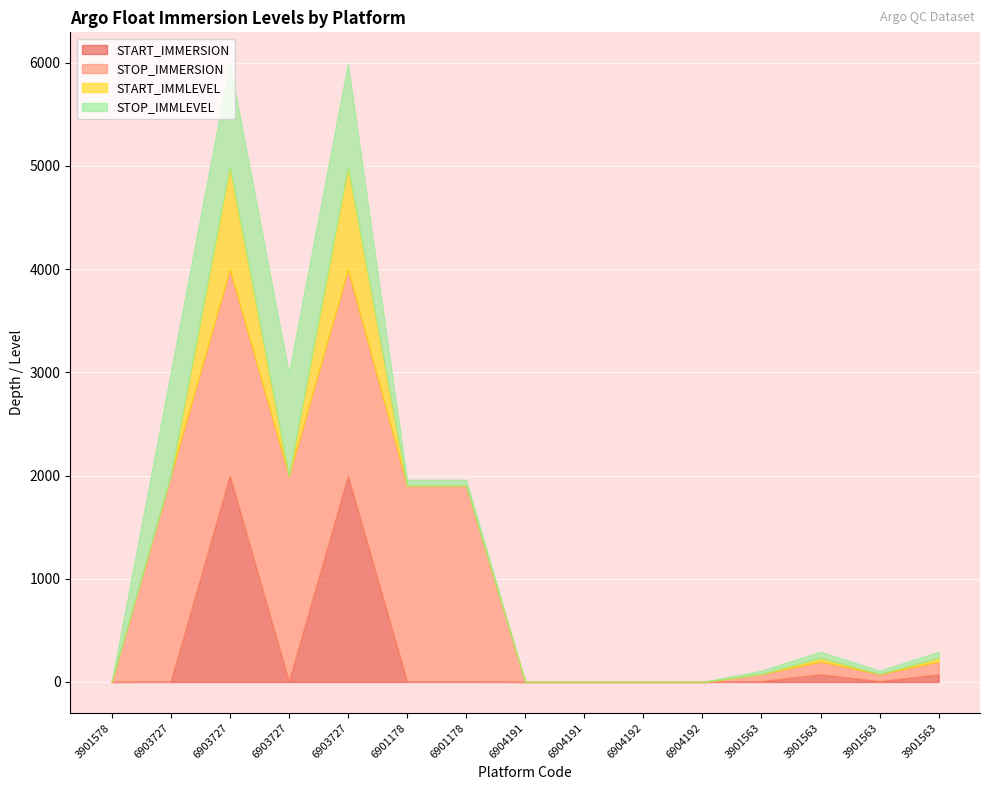

What is the sum of all STOP_IMMLEVEL values?

4285.0